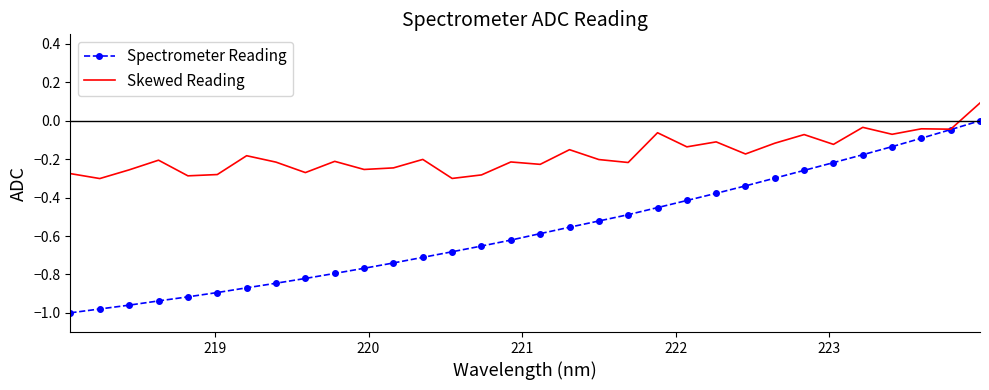

At how many categories does at least one series exceed 0?

1